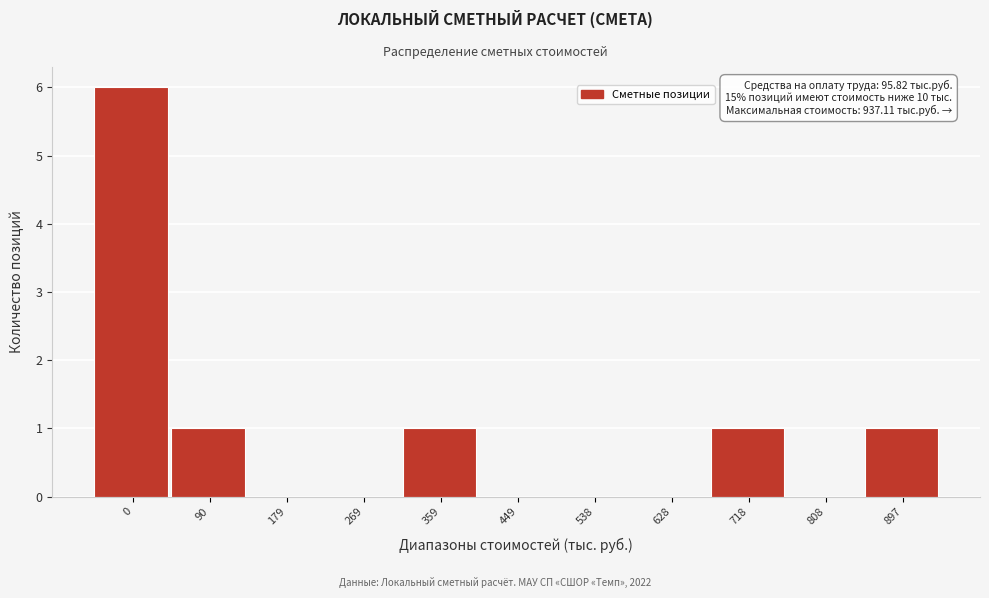

Reading right to left, list all the values displayed in this chart.

897=1	808=0	718=1	628=0	538=0	449=0	359=1	269=0	179=0	90=1	0=6